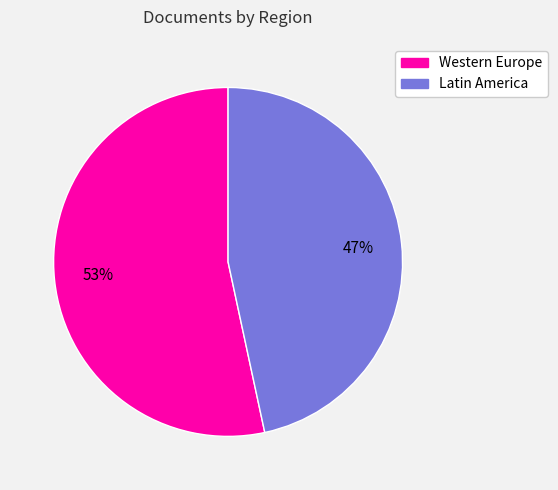

To the nearest percent, what is the average slice percentage?

50%